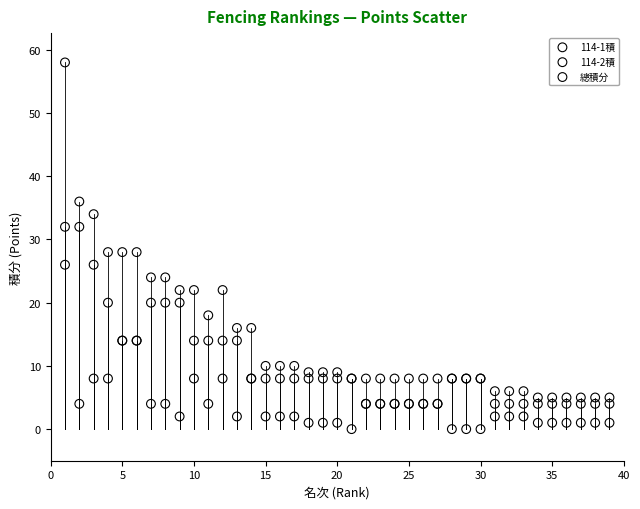

Which series reaches the maximum Y coordinate?

總積分